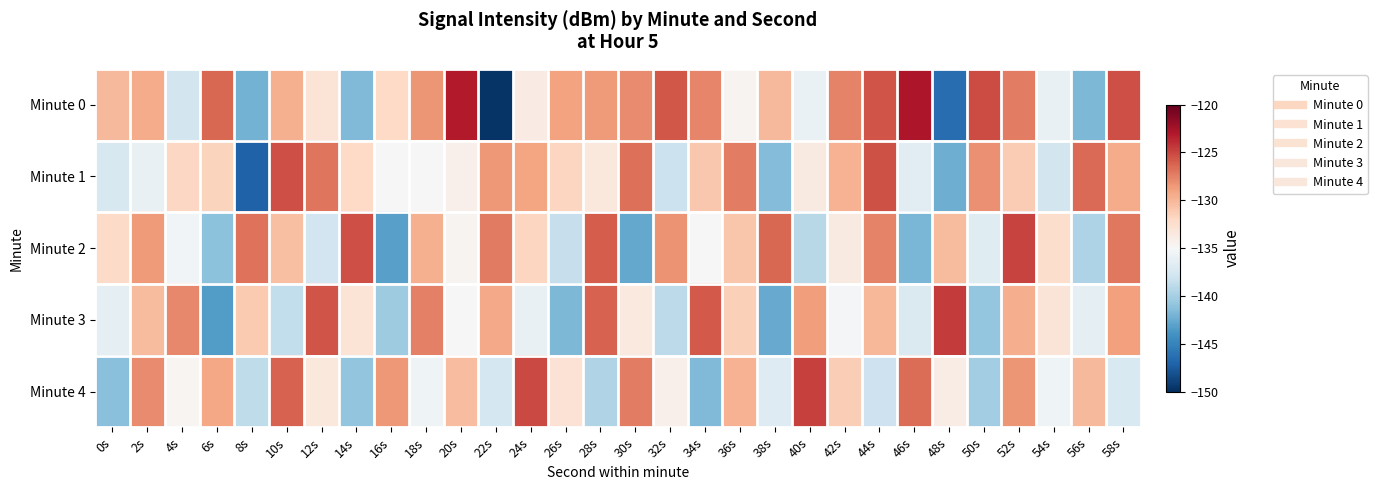

Reading left to right, list all the values displayed in this chart.

Minute 0: 0s=-130.2	2s=-129.5	4s=-137.7	6s=-126.4	8s=-142.1	10s=-129.6	12s=-133.0	14s=-141.7	16s=-132.0	18s=-128.3	20s=-123.2	22s=-149.7	24s=-133.8	26s=-128.9	28s=-128.6	30s=-127.9	32s=-125.7	34s=-127.7	36s=-134.6	38s=-130.1	40s=-135.9	42s=-127.6	44s=-125.6	46s=-122.9	48s=-146.4	50s=-125.2	52s=-127.4	54s=-136.2	56s=-141.8	58s=-125.3
Minute 1: 0s=-137.5	2s=-136.2	4s=-131.9	6s=-131.7	8s=-147.1	10s=-125.4	12s=-127.0	14s=-132.0	16s=-135.1	18s=-135.1	20s=-134.2	22s=-128.5	24s=-129.1	26s=-131.8	28s=-133.4	30s=-126.7	32s=-138.2	34s=-130.9	36s=-127.3	38s=-141.5	40s=-133.6	42s=-129.8	44s=-125.4	46s=-136.7	48s=-142.3	50s=-128.1	52s=-131.2	54s=-137.8	56s=-126.5	58s=-129.4
Minute 2: 0s=-132.1	2s=-128.6	4s=-135.4	6s=-141.2	8s=-126.8	10s=-130.5	12s=-137.9	14s=-125.3	16s=-143.1	18s=-129.7	20s=-134.6	22s=-127.2	24s=-131.8	26s=-138.5	28s=-125.9	30s=-142.7	32s=-128.3	34s=-135.1	36s=-130.8	38s=-126.4	40s=-139.2	42s=-133.7	44s=-127.6	46s=-141.9	48s=-130.3	50s=-136.8	52s=-124.9	54s=-132.4	56s=-139.6	58s=-127.1
Minute 3: 0s=-136.5	2s=-130.2	4s=-127.8	6s=-143.4	8s=-131.1	10s=-138.7	12s=-125.6	14s=-132.9	16s=-140.3	18s=-127.5	20s=-134.9	22s=-129.3	24s=-136.1	26s=-141.7	28s=-126.2	30s=-133.5	32s=-138.9	34s=-125.8	36s=-131.4	38s=-142.6	40s=-128.7	42s=-135.3	44s=-130.0	46s=-137.2	48s=-124.5	50s=-140.8	52s=-129.6	54s=-133.1	56s=-136.4	58s=-128.9
Minute 4: 0s=-141.3	2s=-127.9	4s=-134.7	6s=-129.2	8s=-138.8	10s=-126.1	12s=-133.4	14s=-140.9	16s=-128.5	18s=-135.7	20s=-130.4	22s=-137.6	24s=-125.1	26s=-132.8	28s=-139.5	30s=-127.3	32s=-134.2	34s=-141.6	36s=-129.8	38s=-136.9	40s=-124.7	42s=-131.3	44s=-138.1	46s=-126.6	48s=-133.9	50s=-140.2	52s=-128.4	54s=-135.6	56s=-130.1	58s=-137.3